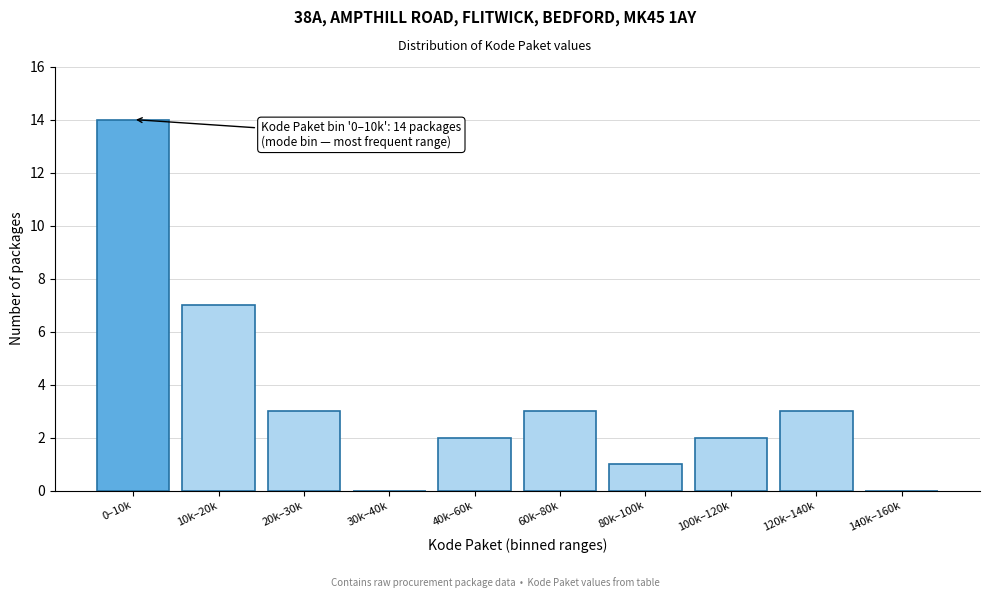

Reading left to right, list all the values displayed in this chart.

0–10k=14	10k–20k=7	20k–30k=3	30k–40k=0	40k–60k=2	60k–80k=3	80k–100k=1	100k–120k=2	120k–140k=3	140k–160k=0